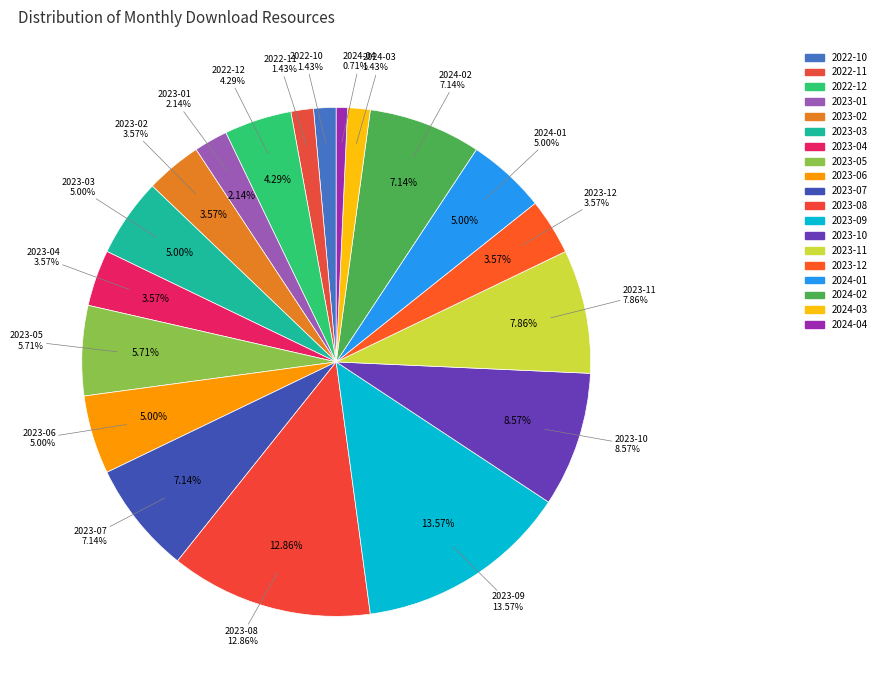

Rank the categories by value from lowest to highest.

2024-04, 2022-10, 2022-11, 2024-03, 2023-01, 2023-02, 2023-04, 2023-12, 2022-12, 2023-03, 2023-06, 2024-01, 2023-05, 2023-07, 2024-02, 2023-11, 2023-10, 2023-08, 2023-09